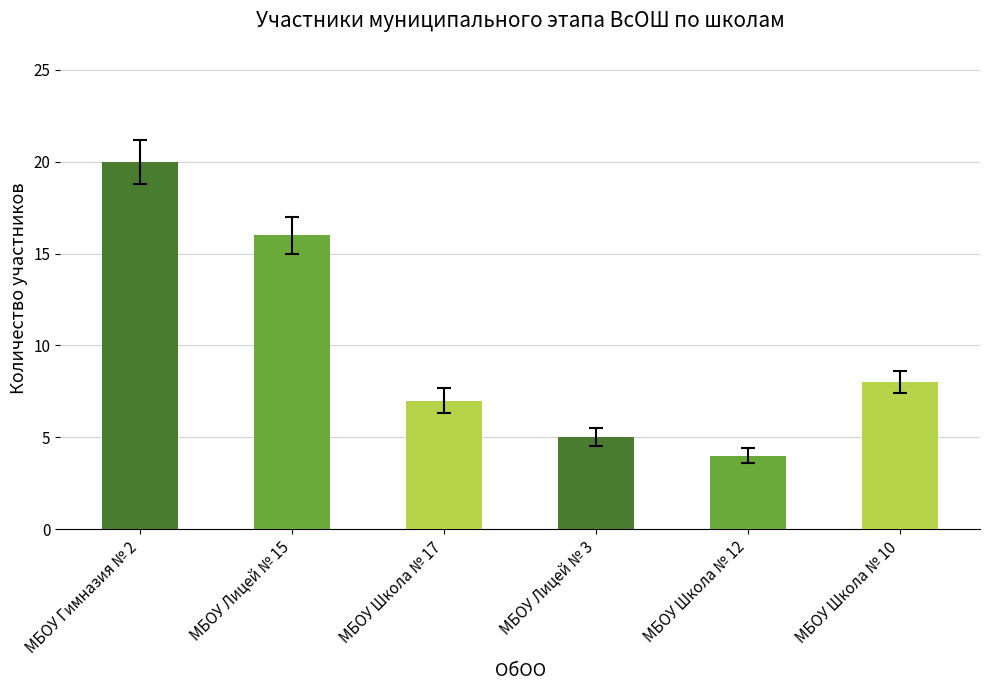

What value does the data have at МБОУ Лицей № 15?

16